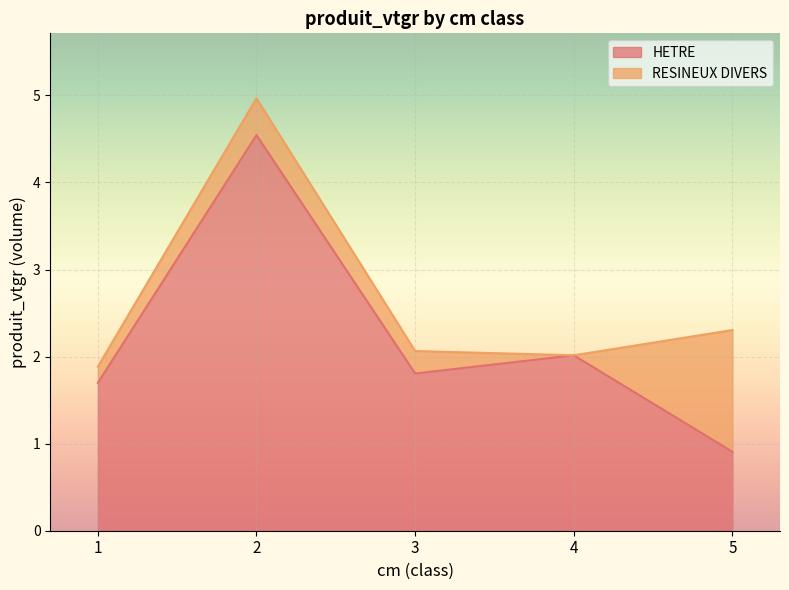

Where does the data first go above 1?

1